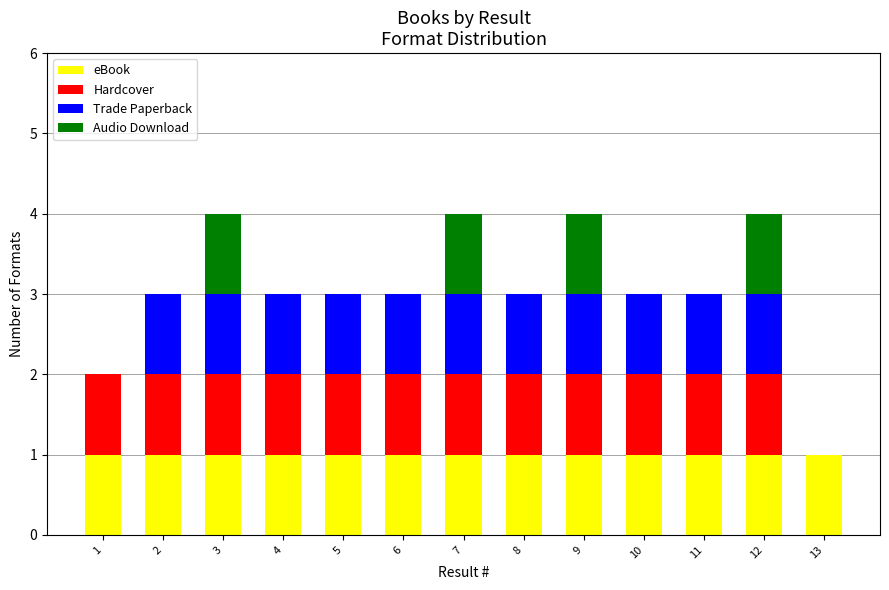

What is the total value across all series at 6?

3